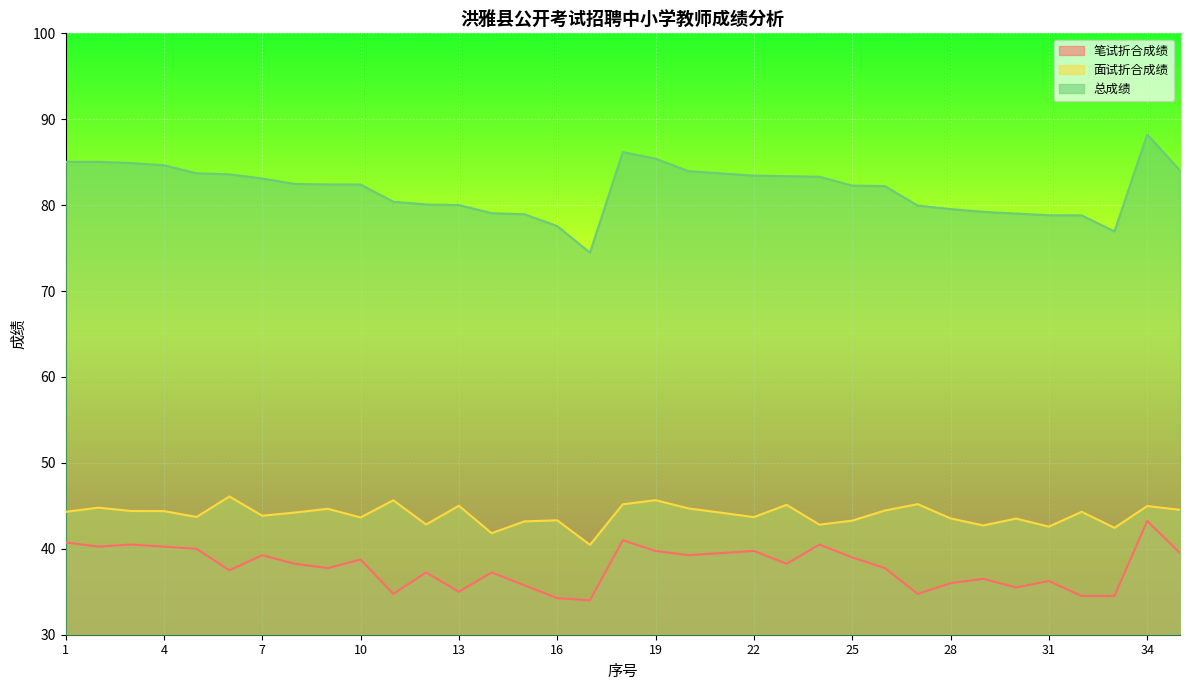

Between 8 and 20, which is larger?

20